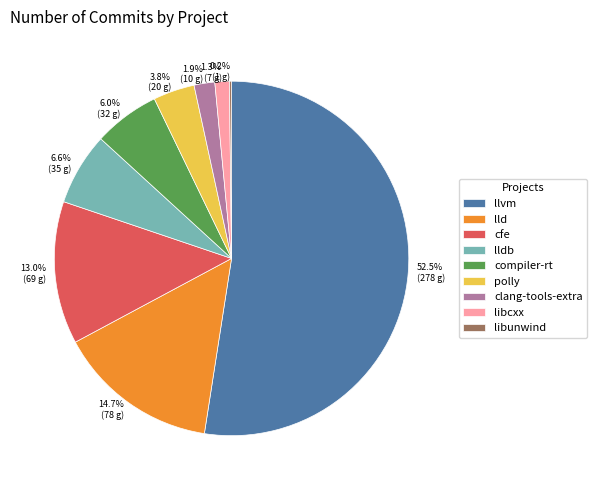

Is llvm the majority of the pie?

Yes